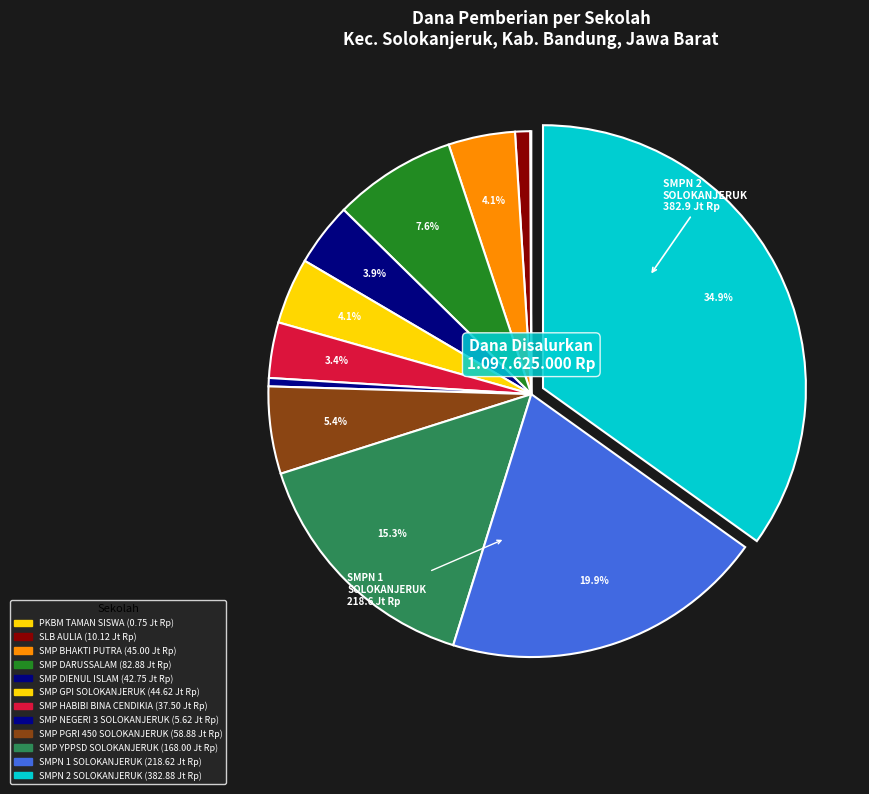

To the nearest percent, what is the difference between the largest and smallest slice percentages?

35%